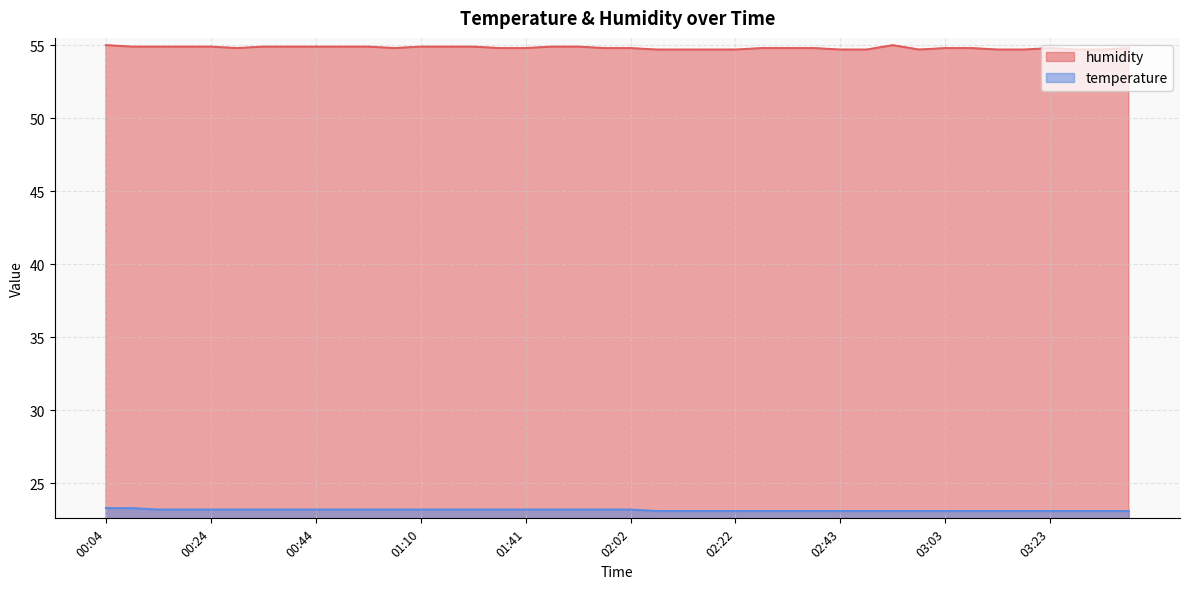

At 01:00, list the series in order from smallest to largest.

temperature, humidity